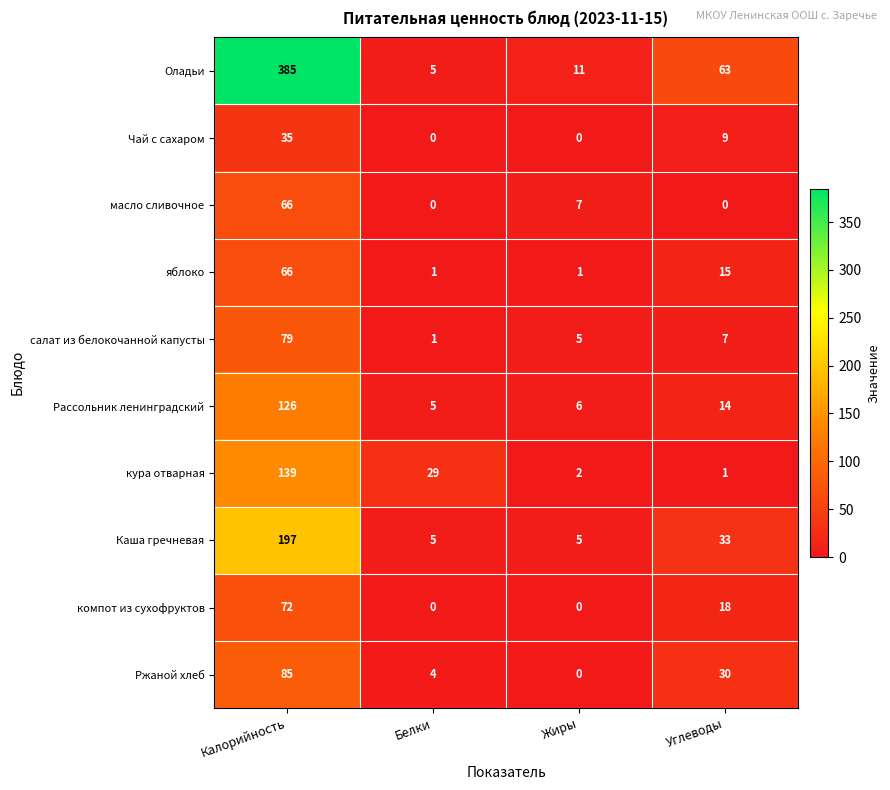

Which category has the lowest value in the Рассольник ленинградский series?

Белки